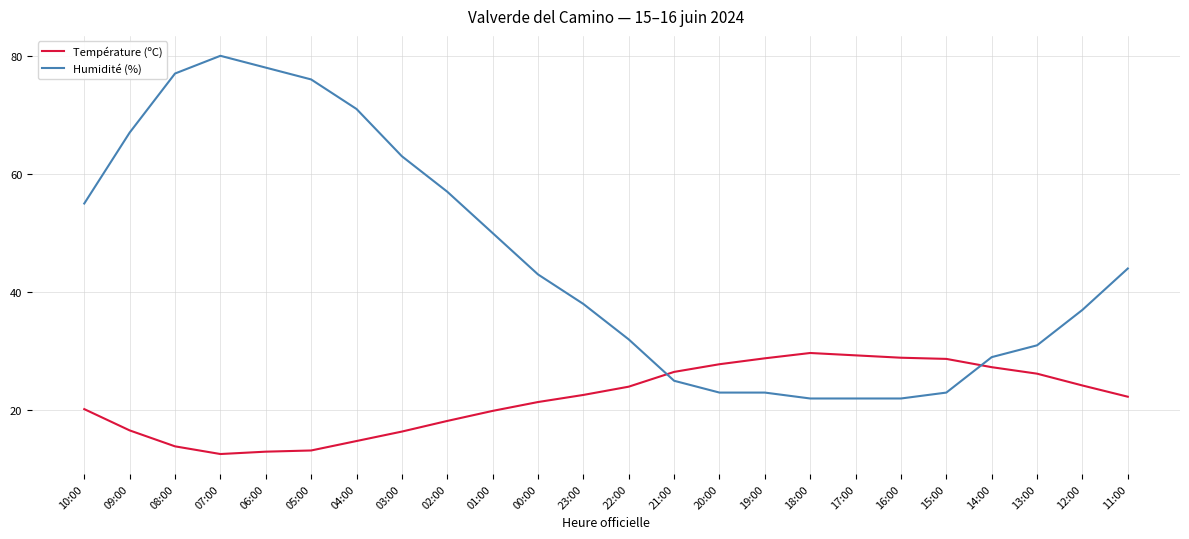

Where do Humidité (%) and Température (ºC) first cross each other?

22:00 and 21:00